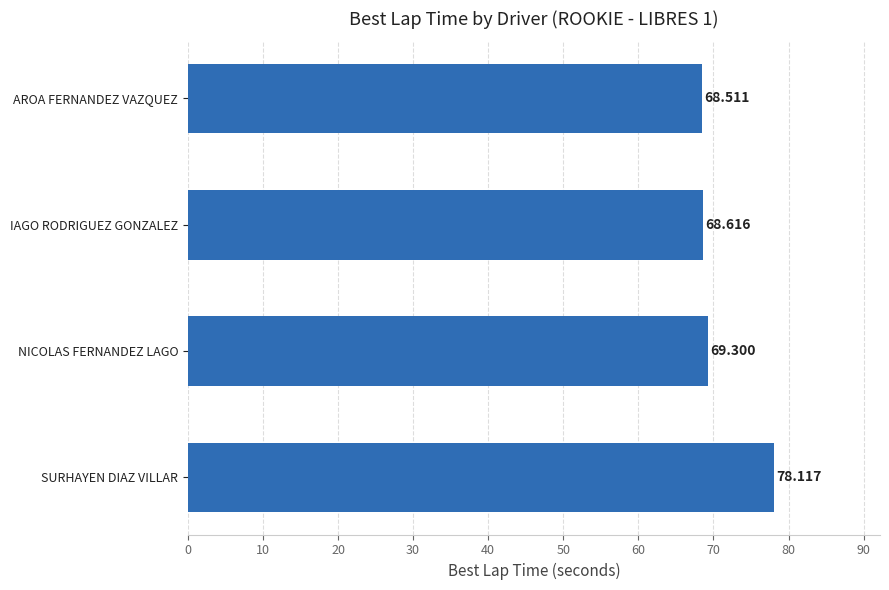

List the labels in order of value, largest first.

SURHAYEN DIAZ VILLAR, NICOLAS FERNANDEZ LAGO, IAGO RODRIGUEZ GONZALEZ, AROA FERNANDEZ VAZQUEZ